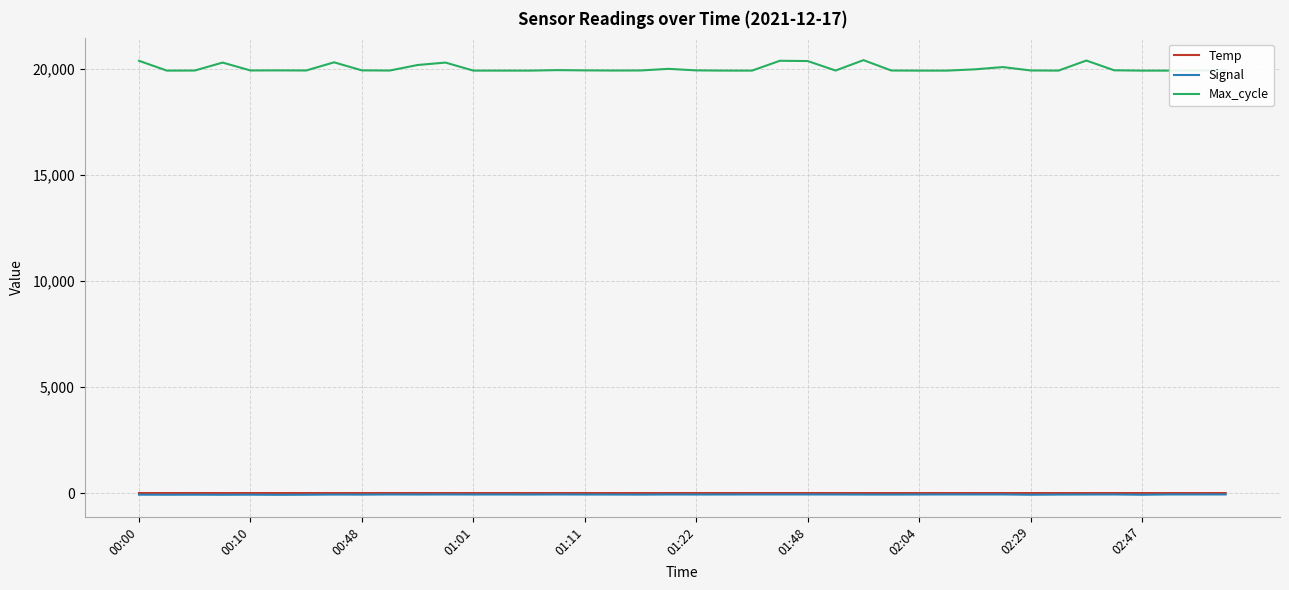

What is the value of the Max_cycle point at the 28th from the left?

19925.0